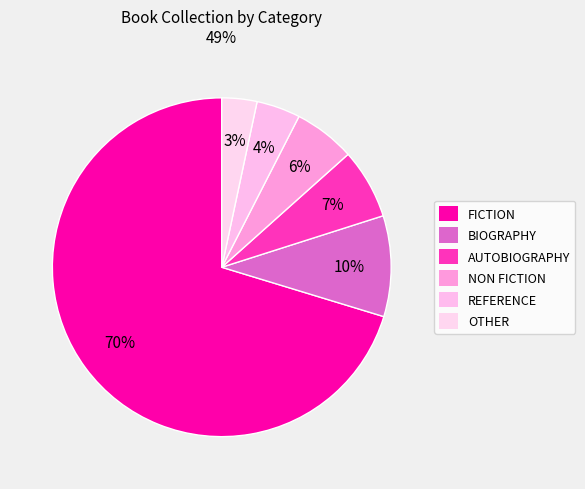

To the nearest percent, what is the difference between the largest and smallest slice percentages?

67%